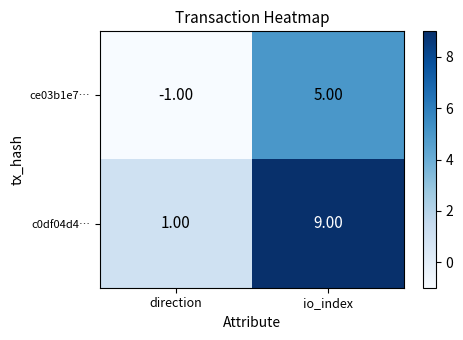

Which series has the largest total across all categories?

c0df04d4…